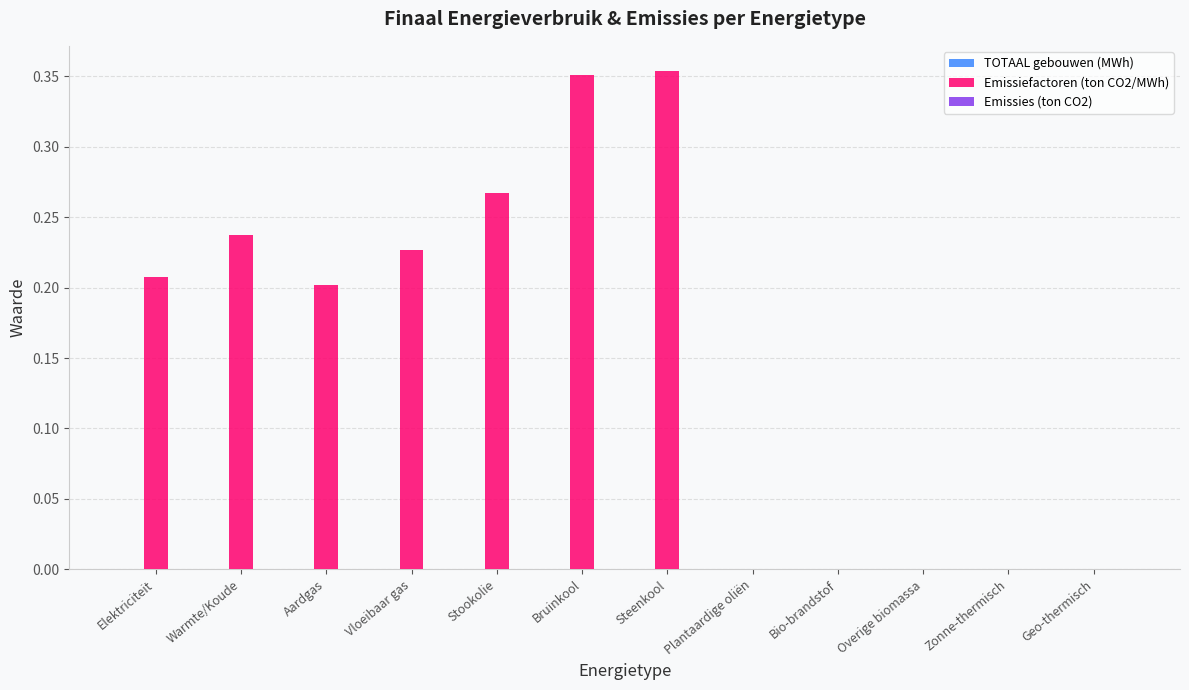

What is the sum of all values?

1.8